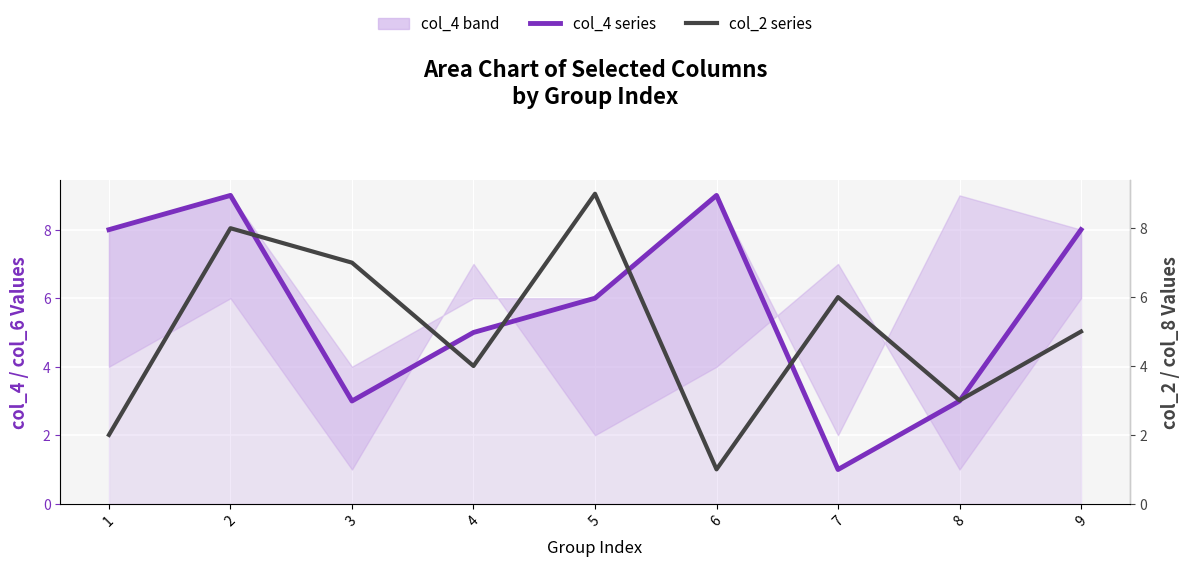

What is the difference between the highest and lowest values at 7?

5